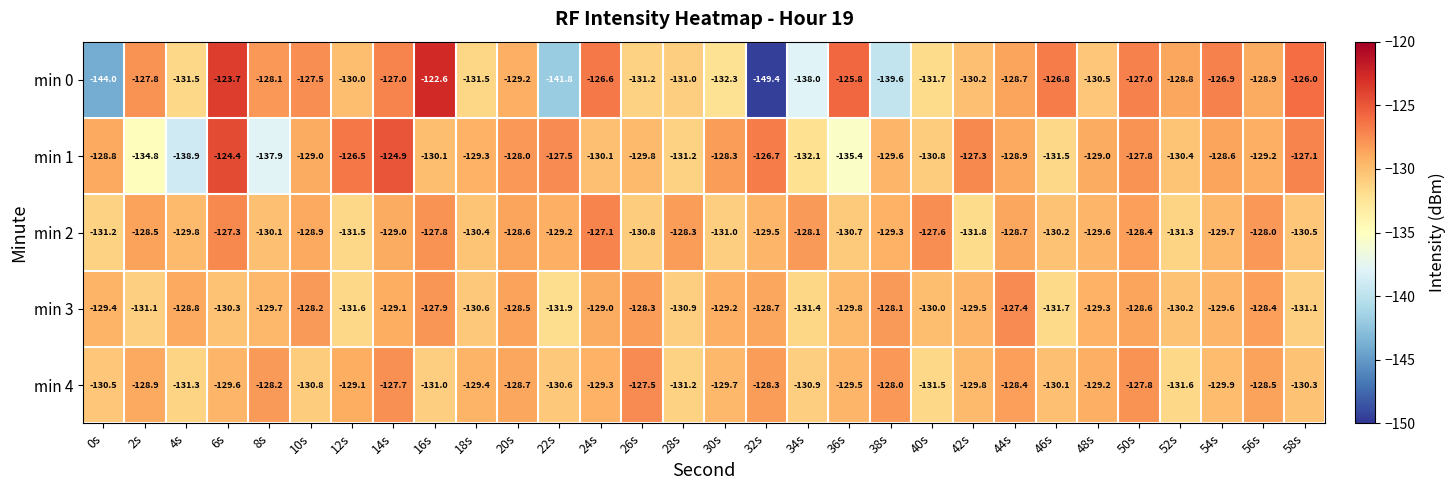

What is the total value across all series at 22s?

-661.0